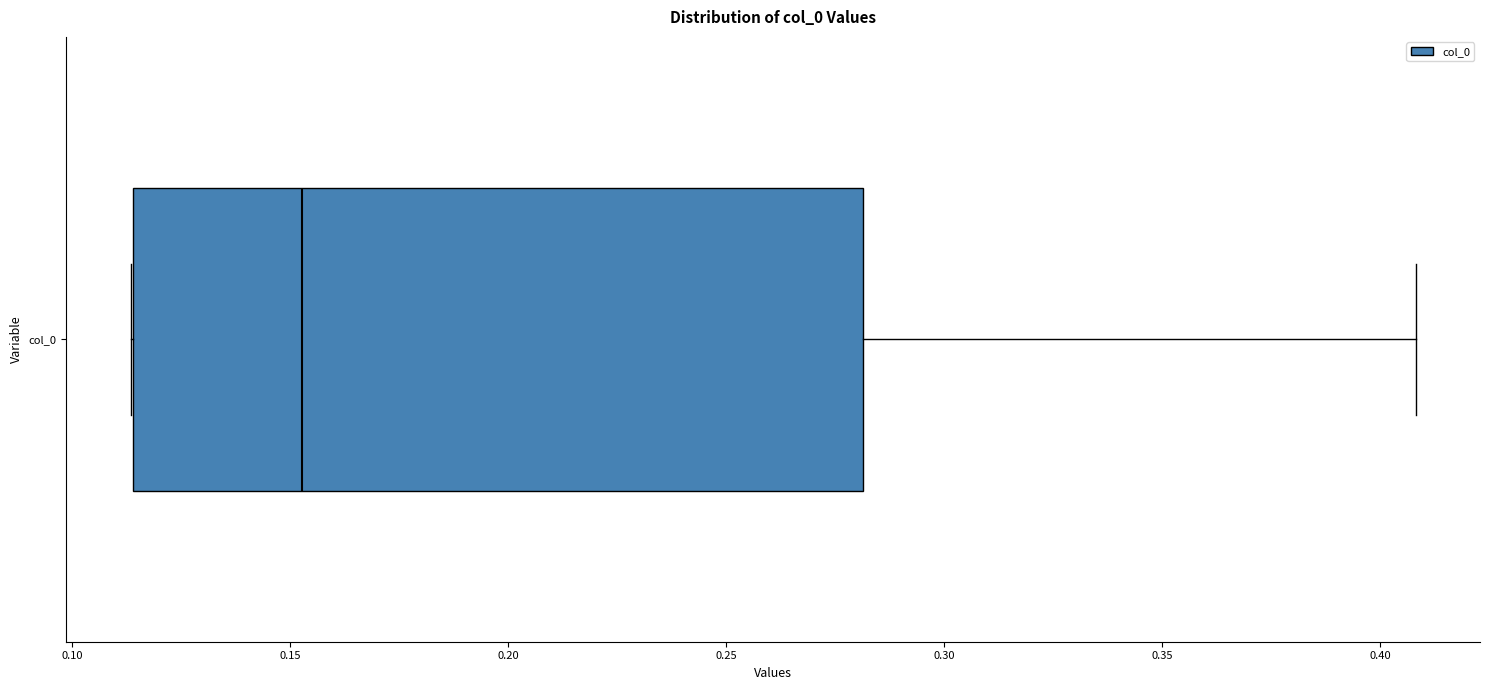

Read this box plot against the x-axis: the position of the median line, the range covered by the box, and the ends of both whiskers. The values are not printed on the chart, so give them approximately, as read against the axis.

median 0.155, box 0.115 to 0.280, whiskers 0.115 to 0.410